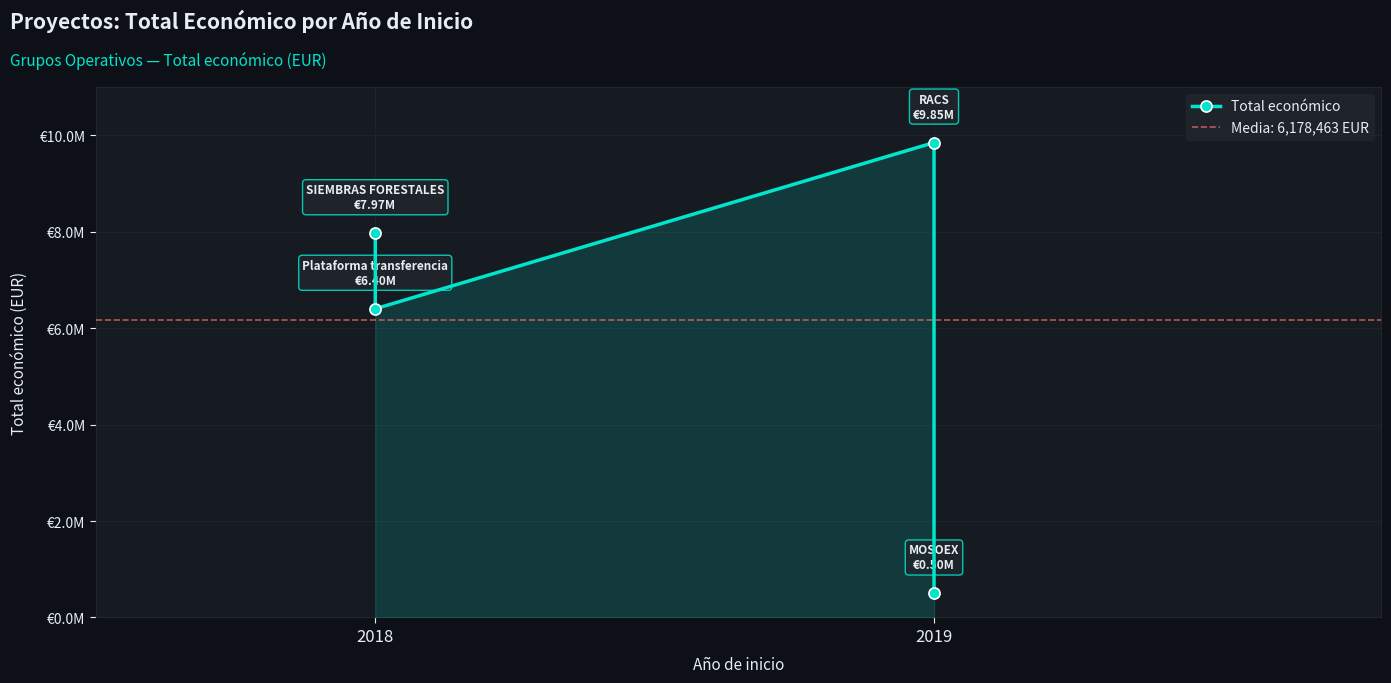

How many interior local peaks (higher than both neighbors) does the data have?

1